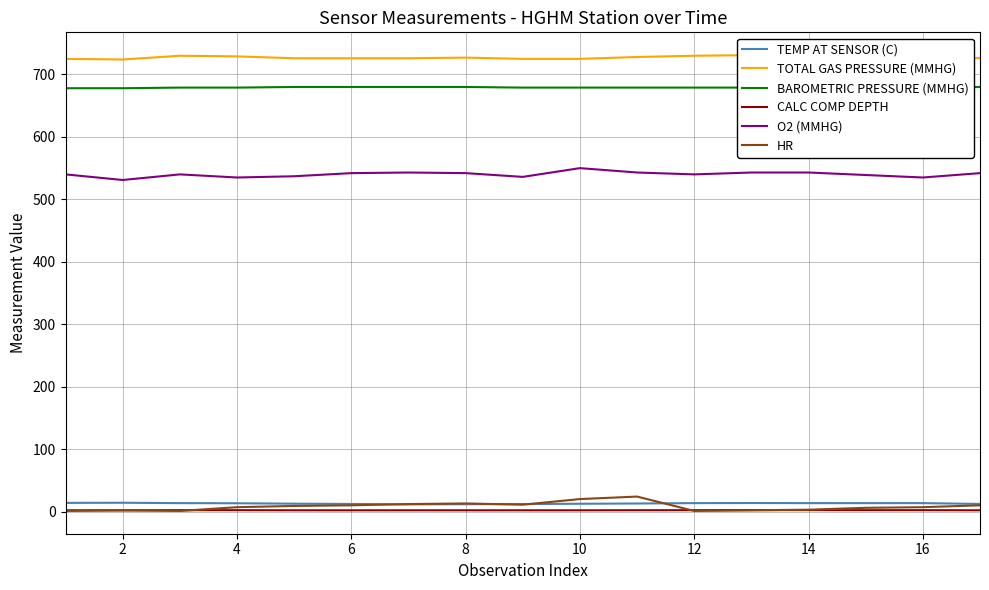

Read the O2 (MMHG) value at 12.

540.0